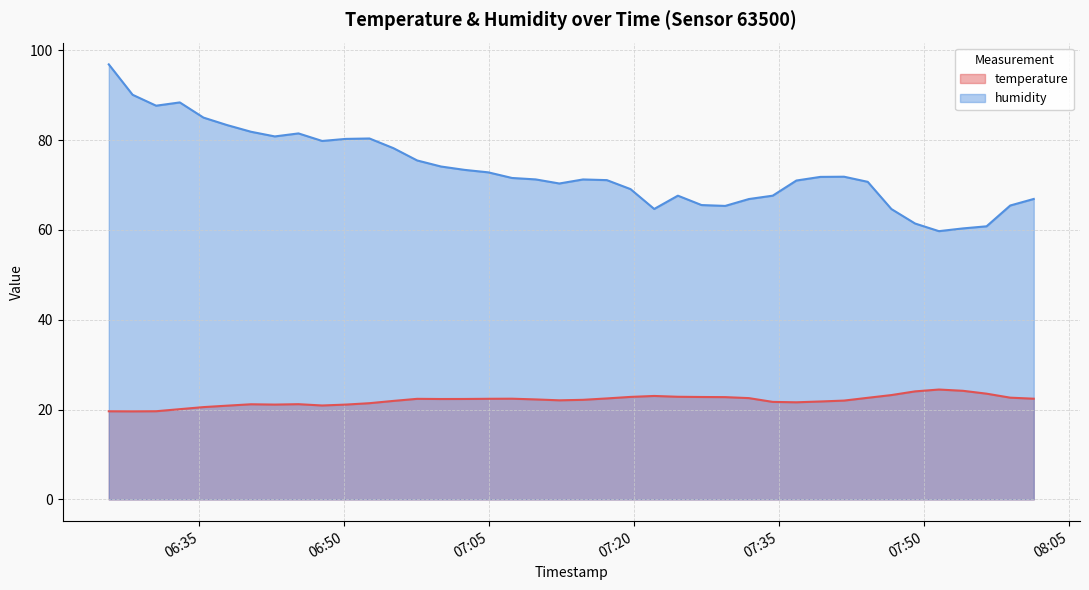

Which series has the largest range (max minus min)?

humidity